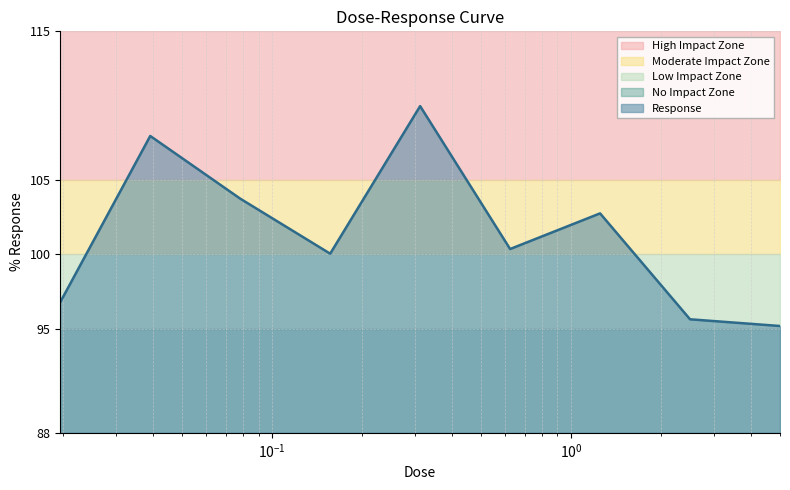

How many data points are less than 100?

3